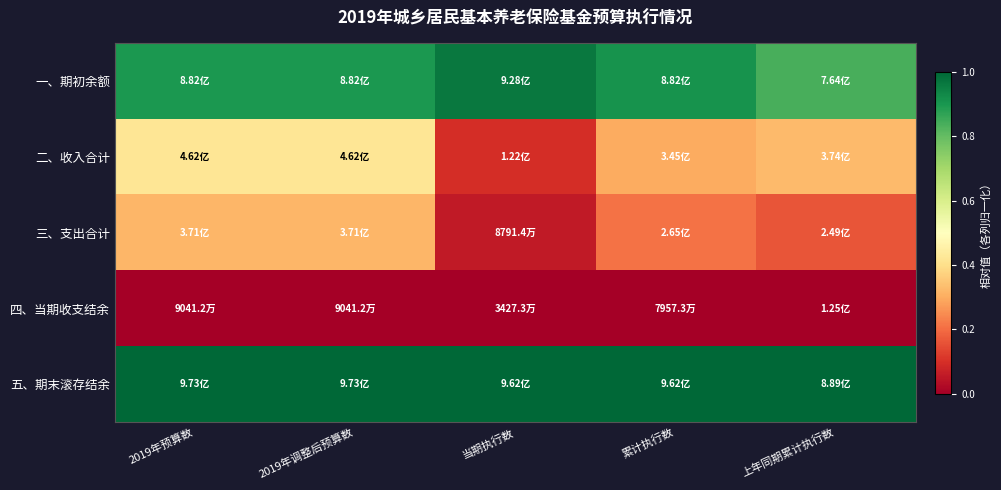

How many series are shown in this chart?

5